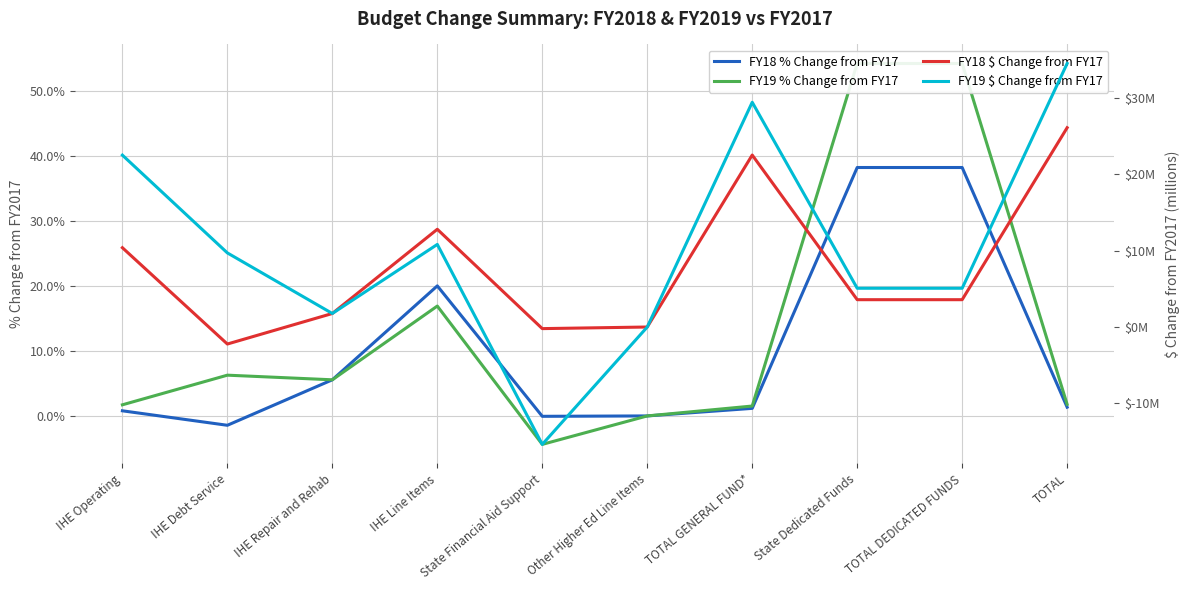

Which has a higher value, IHE Debt Service or IHE Operating?

IHE Operating